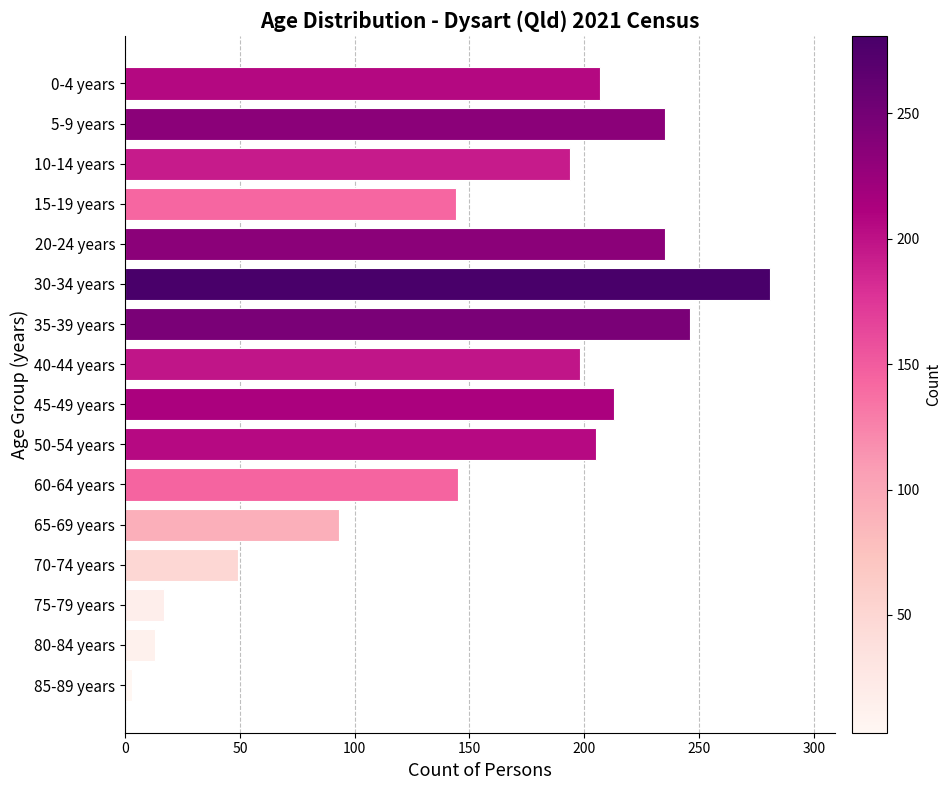

What is the ratio of the value at 35-39 years to the value at 80-84 years?

18.9